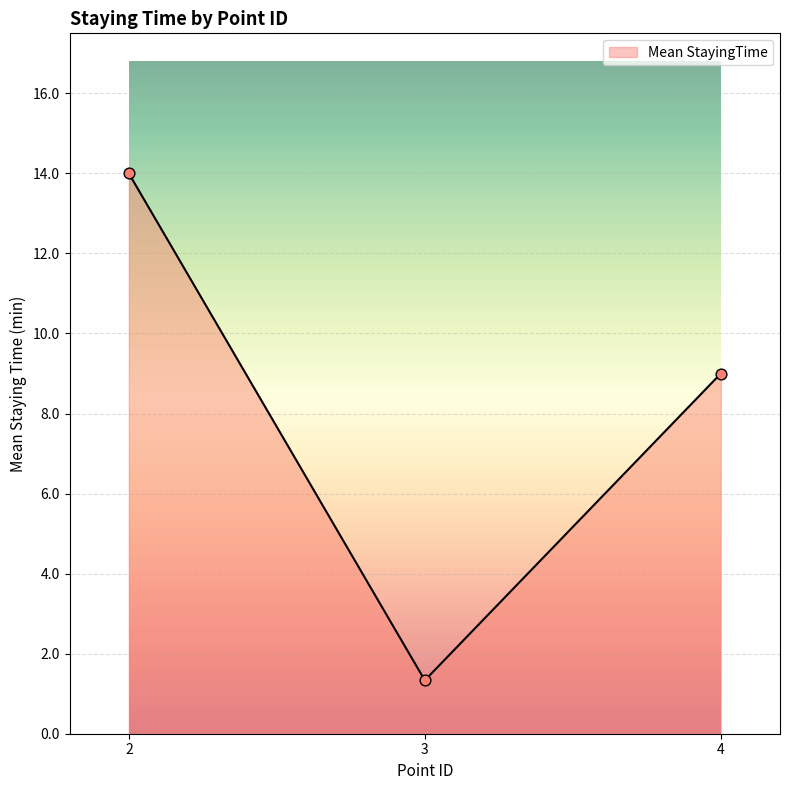

Approximately how many times larger is the value at 2 compared to 4?

1.6